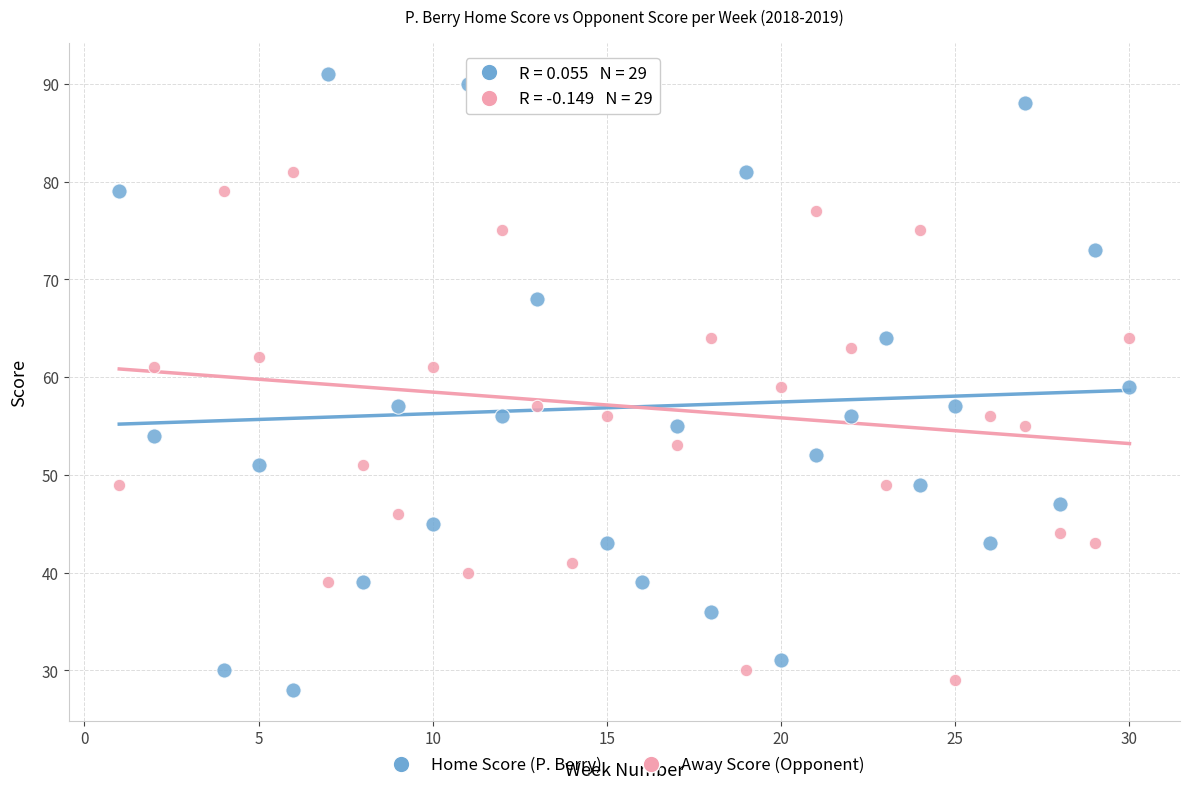

What is the X range (max minus min) for the scatter plot?

29